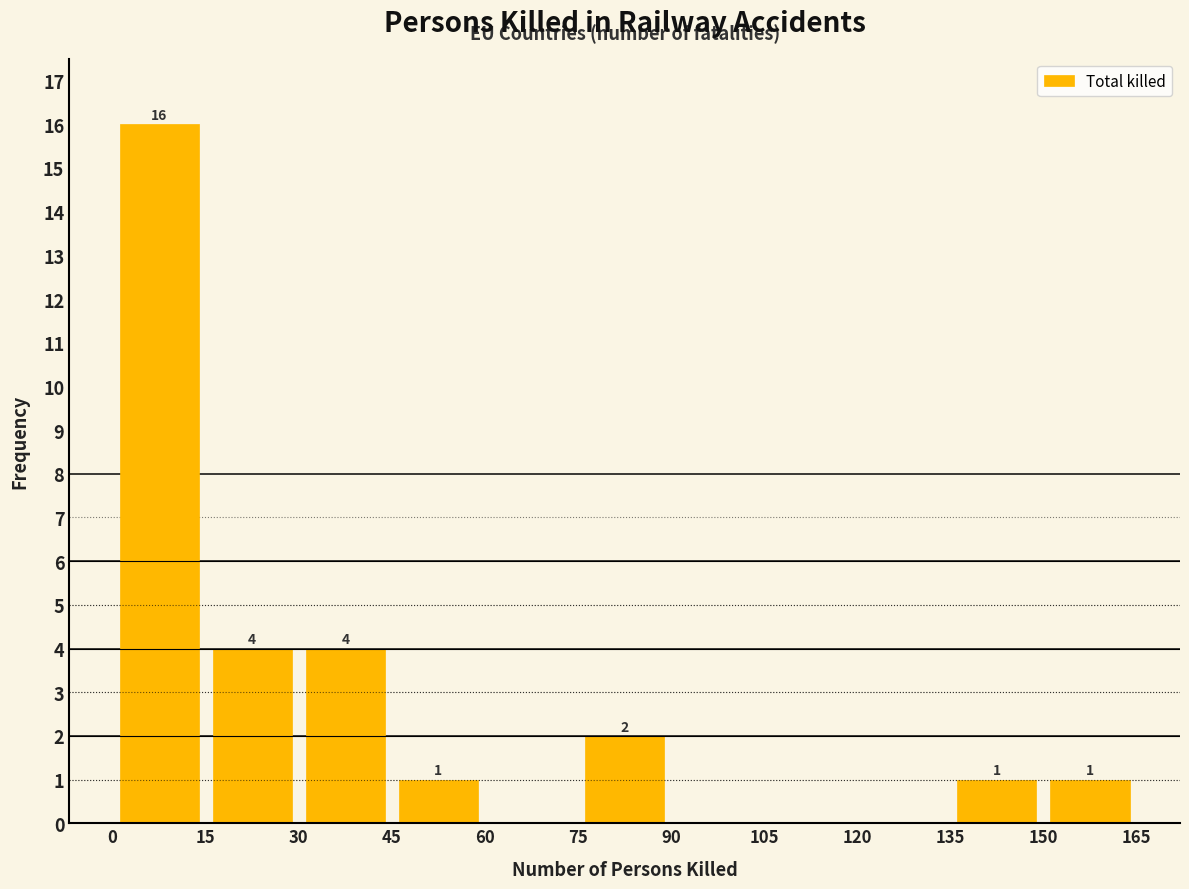

Over which range of the x-axis is the bar tallest?

0 to 15